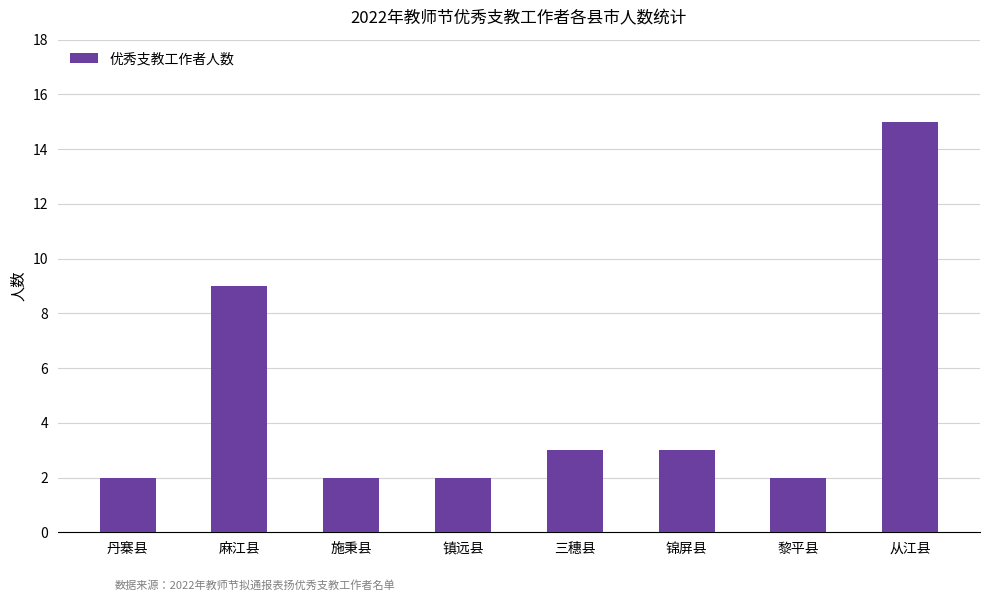

What is the change in value from 麻江县 to 三穗县?

-6